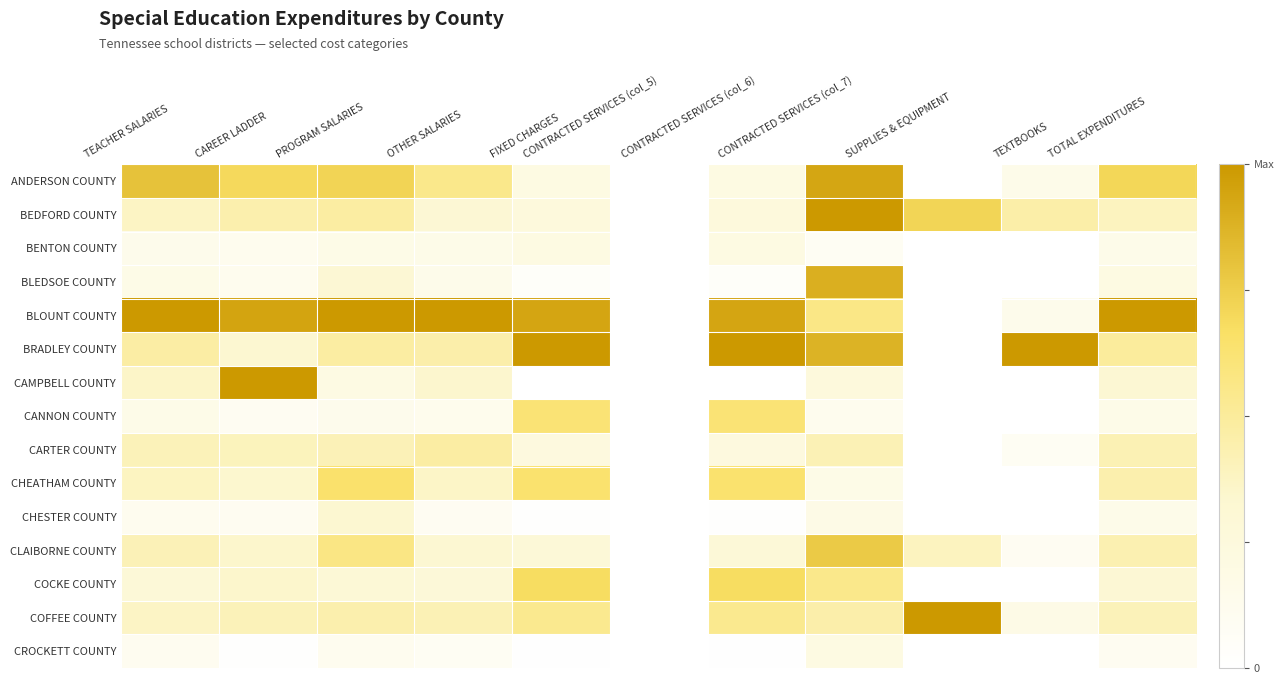

Which has a higher value, TOTAL EXPENDITURES or CONTRACTED SERVICES (col_5)?

TOTAL EXPENDITURES